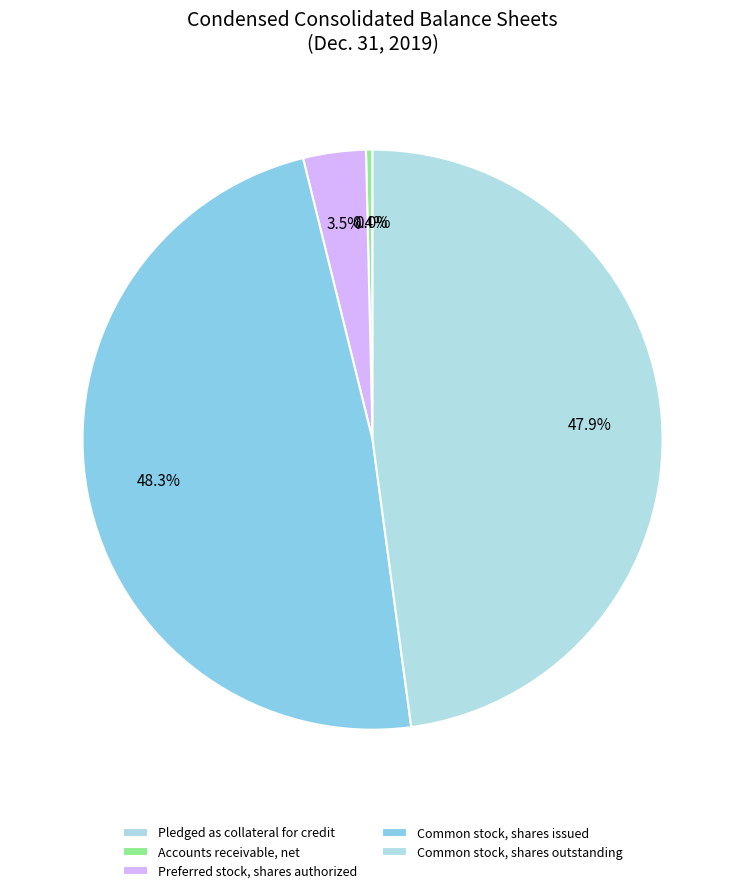

Rank the categories by value from lowest to highest.

Pledged as collateral for credit, Accounts receivable, net, Preferred stock, shares authorized, Common stock, shares outstanding, Common stock, shares issued